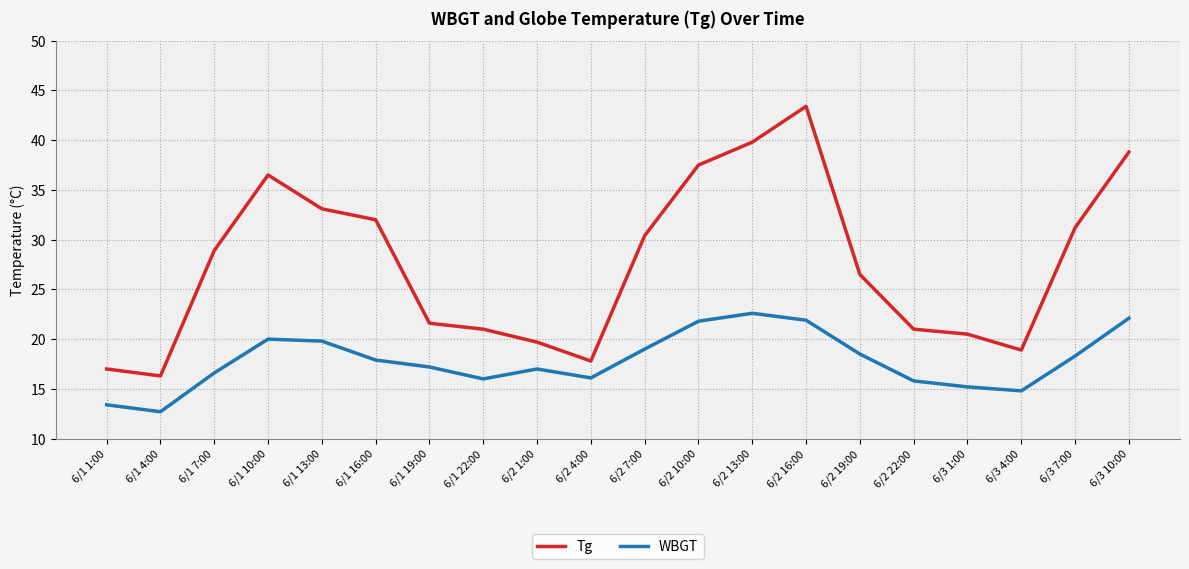

At which label does WBGT first exceed 17?

6/1 10:00